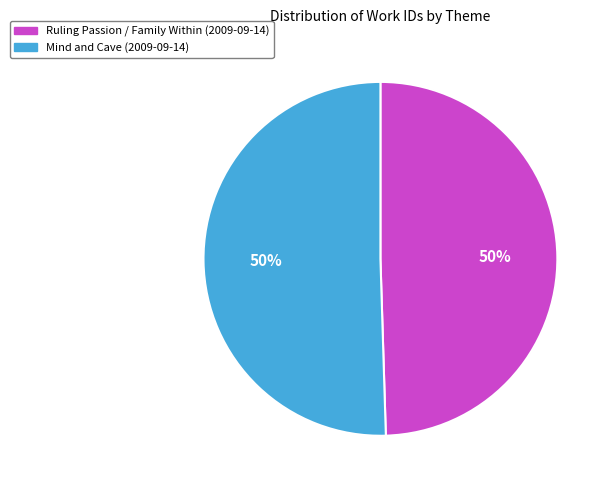

Approximately how many times larger is the value at Mind and Cave (2009-09-14) compared to Ruling Passion / Family Within (2009-09-14)?

1.0